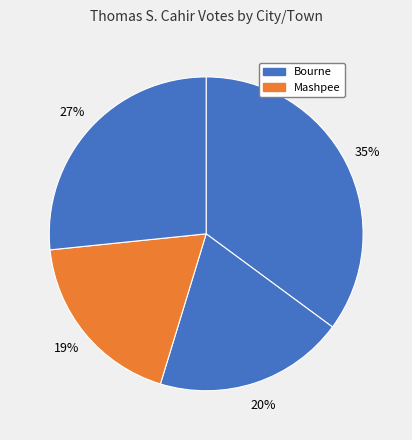

How many segments does this pie chart have?

4